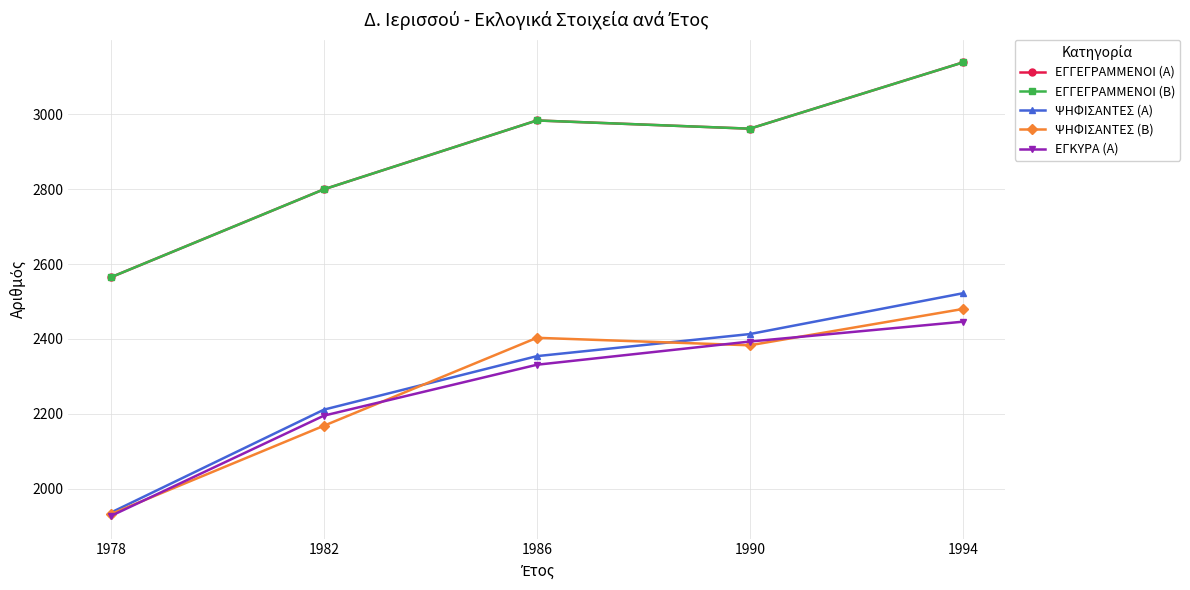

Between 1994 and 1986, which is larger?

1994